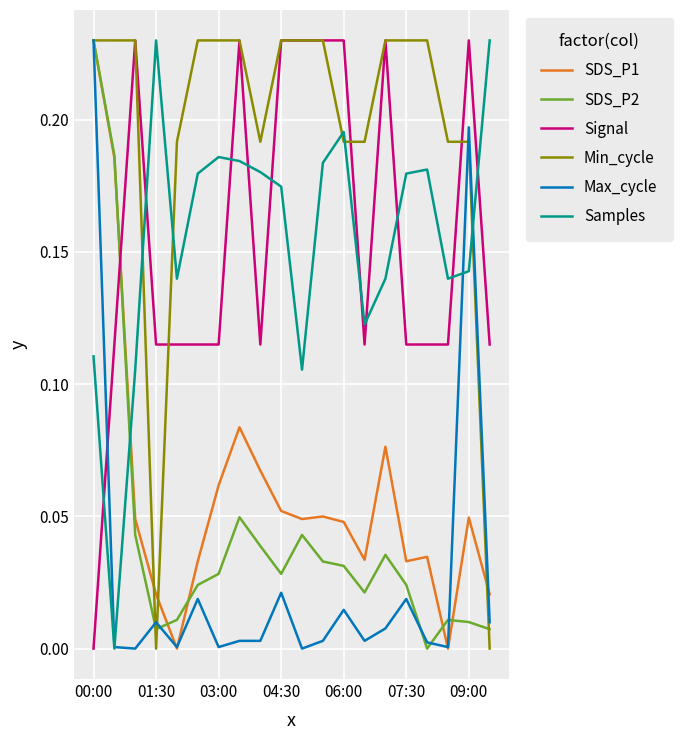

How many categories are shown in the chart?

20